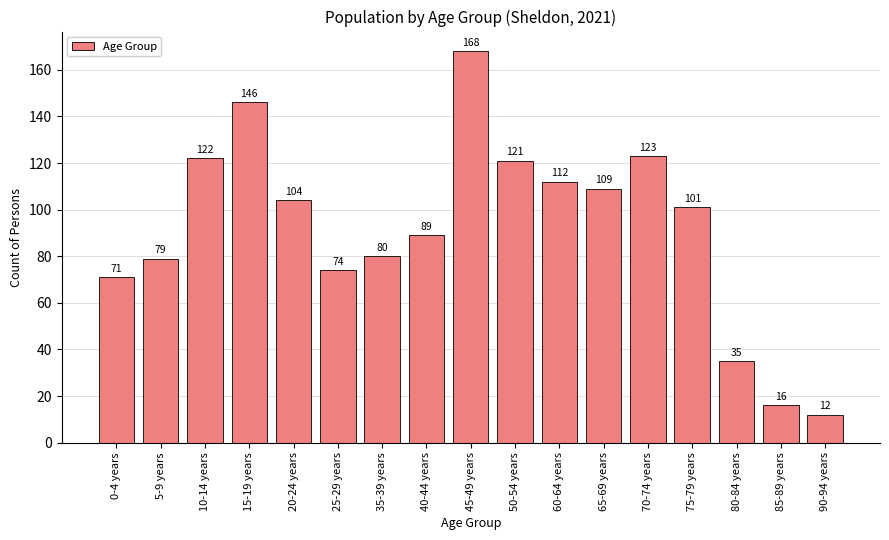

Reading left to right, transcribe all the data shown in this chart.

71	79	122	146	104	74	80	89	168	121	112	109	123	101	35	16	12